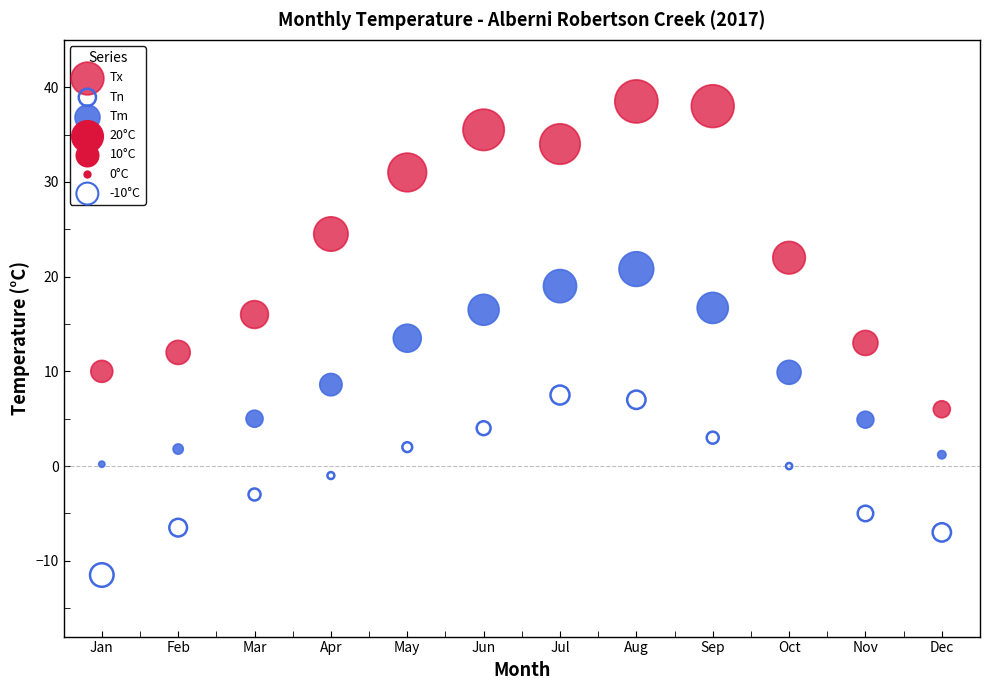

Which series has the widest spread of Y values?

Tx